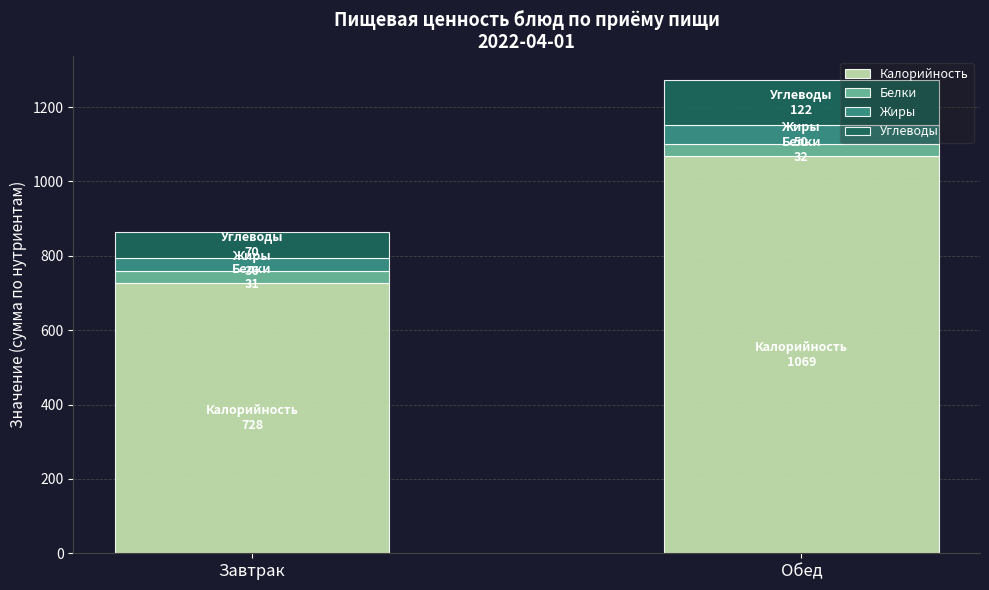

The Калорийность series shows 1549 at Обед. True or false?

False